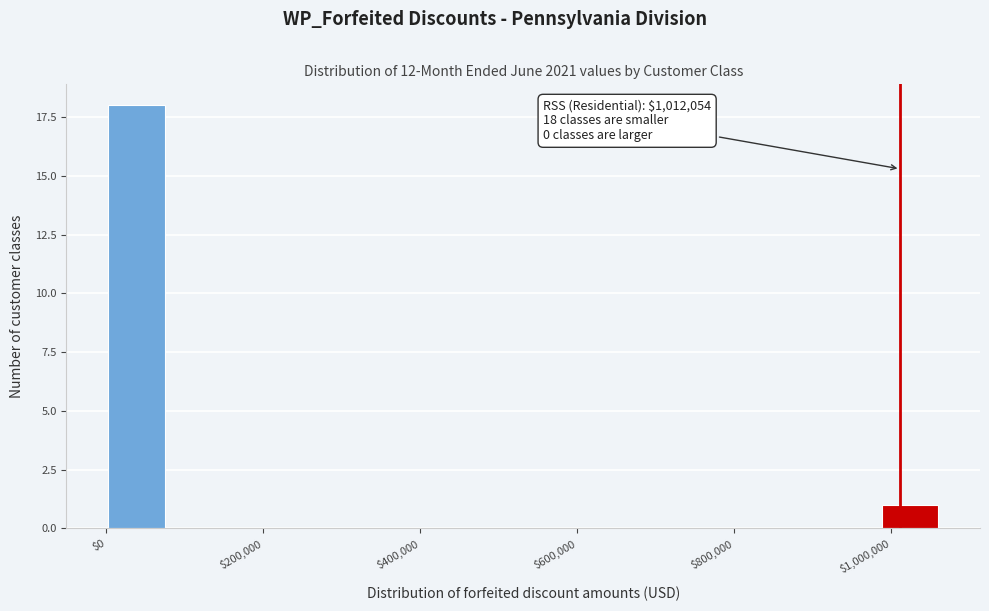

Around what value on the x-axis is the tallest bar? Give the approximate position of its centre, as read against the axis.

40000